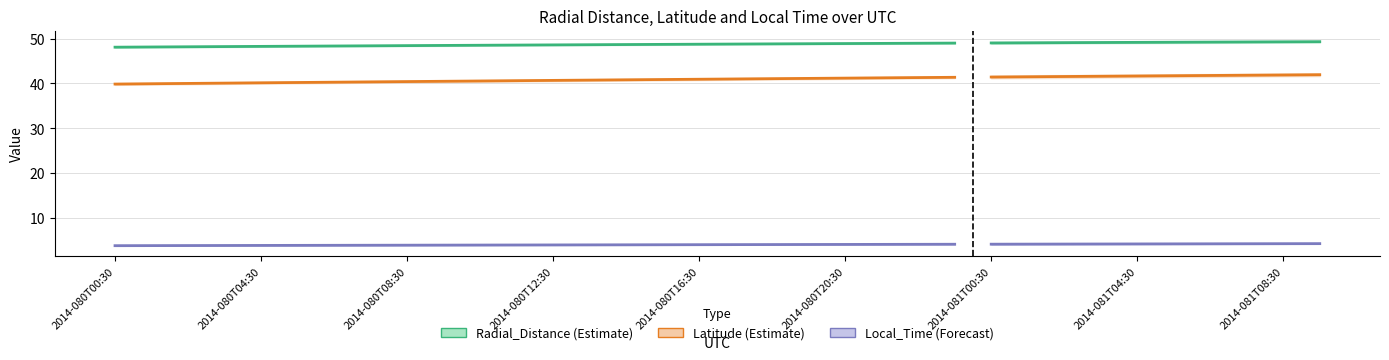

What is the average value of the Radial_Distance series?

48.6